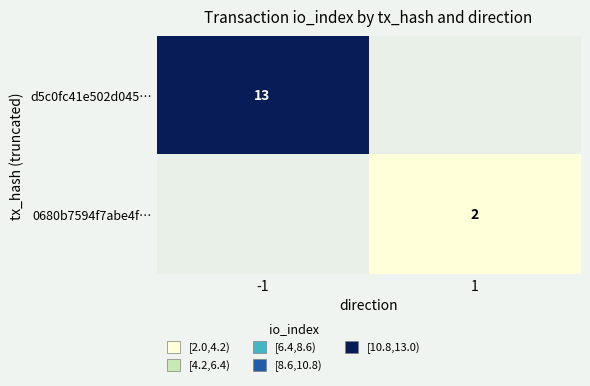

The value of 0680b7594f7abe4f… at 1 is 2. True or false?

True